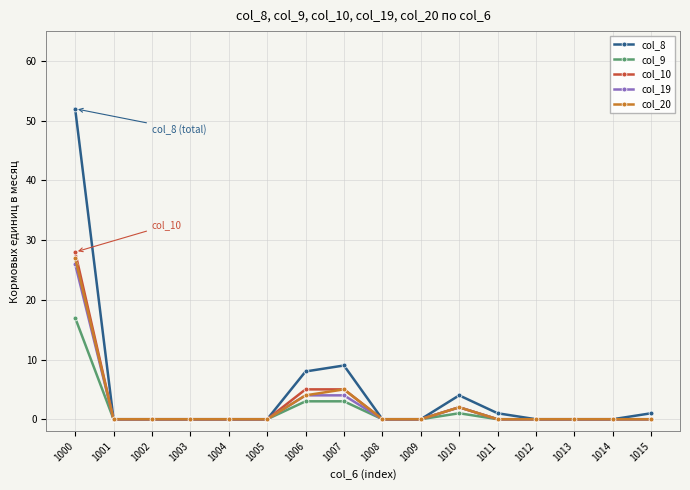

True or false: col_10 has more than 0 points higher than both neighbors.

True